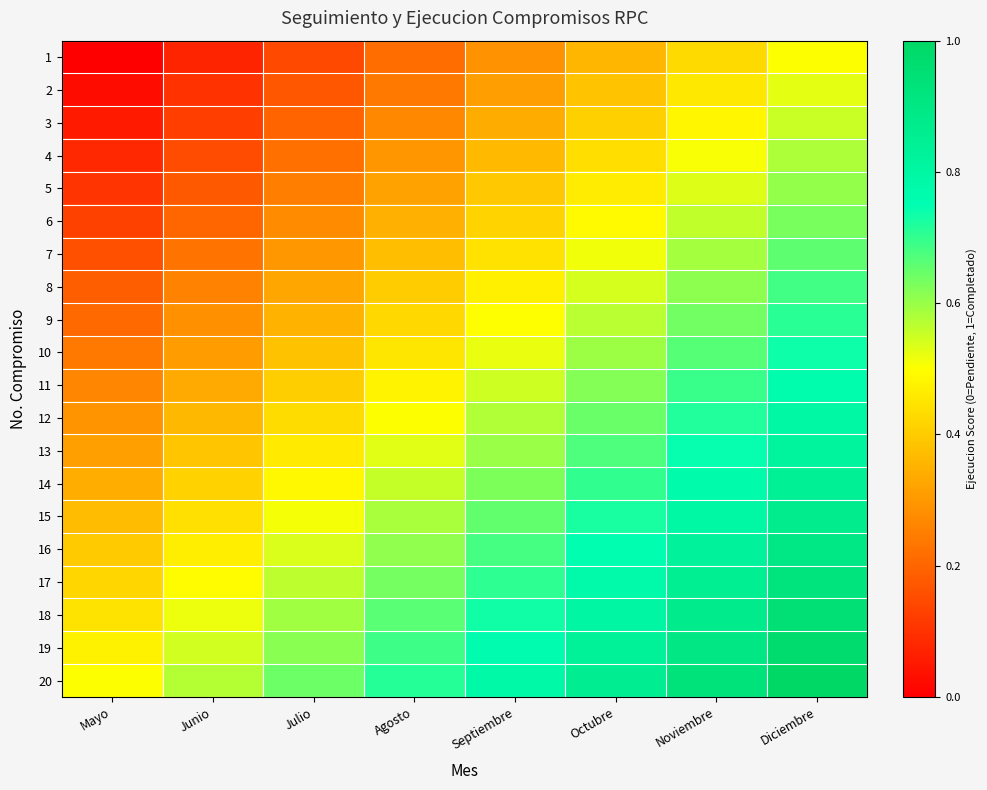

Reading left to right, list all the values displayed in this chart.

1: Mayo=0.0	Junio=0.1	Julio=0.1	Agosto=0.2	Septiembre=0.3	Octubre=0.4	Noviembre=0.4	Diciembre=0.5
2: Mayo=0.0	Junio=0.1	Julio=0.2	Agosto=0.2	Septiembre=0.3	Octubre=0.4	Noviembre=0.5	Diciembre=0.5
3: Mayo=0.1	Junio=0.1	Julio=0.2	Agosto=0.3	Septiembre=0.3	Octubre=0.4	Noviembre=0.5	Diciembre=0.6
4: Mayo=0.1	Junio=0.2	Julio=0.2	Agosto=0.3	Septiembre=0.4	Octubre=0.4	Noviembre=0.5	Diciembre=0.6
5: Mayo=0.1	Junio=0.2	Julio=0.2	Agosto=0.3	Septiembre=0.4	Octubre=0.5	Noviembre=0.5	Diciembre=0.6
6: Mayo=0.1	Junio=0.2	Julio=0.3	Agosto=0.3	Septiembre=0.4	Octubre=0.5	Noviembre=0.6	Diciembre=0.6
7: Mayo=0.2	Junio=0.2	Julio=0.3	Agosto=0.4	Septiembre=0.4	Octubre=0.5	Noviembre=0.6	Diciembre=0.7
8: Mayo=0.2	Junio=0.3	Julio=0.3	Agosto=0.4	Septiembre=0.5	Octubre=0.5	Noviembre=0.6	Diciembre=0.7
9: Mayo=0.2	Junio=0.3	Julio=0.4	Agosto=0.4	Septiembre=0.5	Octubre=0.6	Noviembre=0.6	Diciembre=0.7
10: Mayo=0.2	Junio=0.3	Julio=0.4	Agosto=0.5	Septiembre=0.5	Octubre=0.6	Noviembre=0.7	Diciembre=0.7
11: Mayo=0.3	Junio=0.3	Julio=0.4	Agosto=0.5	Septiembre=0.5	Octubre=0.6	Noviembre=0.7	Diciembre=0.8
12: Mayo=0.3	Junio=0.4	Julio=0.4	Agosto=0.5	Septiembre=0.6	Octubre=0.6	Noviembre=0.7	Diciembre=0.8
13: Mayo=0.3	Junio=0.4	Julio=0.5	Agosto=0.5	Septiembre=0.6	Octubre=0.7	Noviembre=0.7	Diciembre=0.8
14: Mayo=0.3	Junio=0.4	Julio=0.5	Agosto=0.6	Septiembre=0.6	Octubre=0.7	Noviembre=0.8	Diciembre=0.8
15: Mayo=0.4	Junio=0.4	Julio=0.5	Agosto=0.6	Septiembre=0.7	Octubre=0.7	Noviembre=0.8	Diciembre=0.9
16: Mayo=0.4	Junio=0.5	Julio=0.5	Agosto=0.6	Septiembre=0.7	Octubre=0.8	Noviembre=0.8	Diciembre=0.9
17: Mayo=0.4	Junio=0.5	Julio=0.6	Agosto=0.6	Septiembre=0.7	Octubre=0.8	Noviembre=0.8	Diciembre=0.9
18: Mayo=0.4	Junio=0.5	Julio=0.6	Agosto=0.7	Septiembre=0.7	Octubre=0.8	Noviembre=0.9	Diciembre=0.9
19: Mayo=0.5	Junio=0.5	Julio=0.6	Agosto=0.7	Septiembre=0.8	Octubre=0.8	Noviembre=0.9	Diciembre=1.0
20: Mayo=0.5	Junio=0.6	Julio=0.6	Agosto=0.7	Septiembre=0.8	Octubre=0.9	Noviembre=0.9	Diciembre=1.0